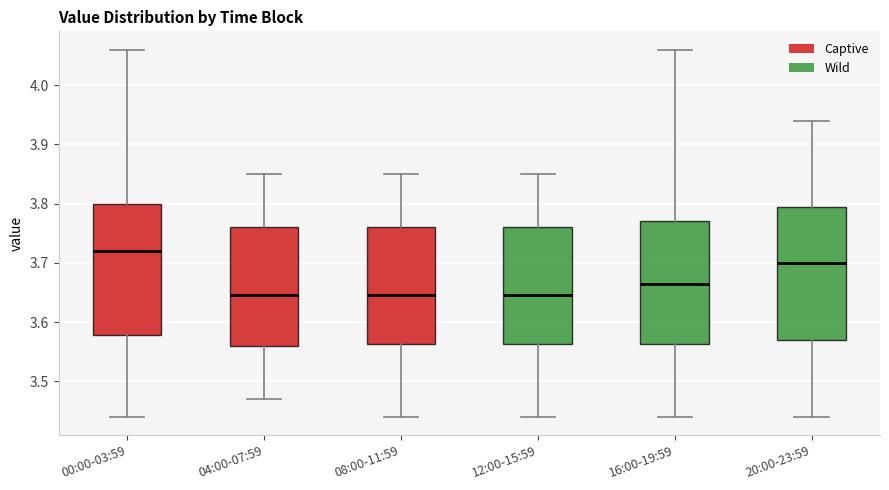

Reading left to right, transcribe this box plot: for each box, give where its median line is, the range the box spans, and where its two whiskers end, as read against the y-axis. The values are not printed on the chart, so give them approximately, as read against the axis.

00:00-03:59: median 3.72, box 3.58 to 3.80, whiskers 3.44 to 4.06
04:00-07:59: median 3.65, box 3.56 to 3.76, whiskers 3.47 to 3.85
08:00-11:59: median 3.65, box 3.56 to 3.76, whiskers 3.44 to 3.85
12:00-15:59: median 3.65, box 3.56 to 3.76, whiskers 3.44 to 3.85
16:00-19:59: median 3.67, box 3.56 to 3.77, whiskers 3.44 to 4.06
20:00-23:59: median 3.70, box 3.57 to 3.80, whiskers 3.44 to 3.94